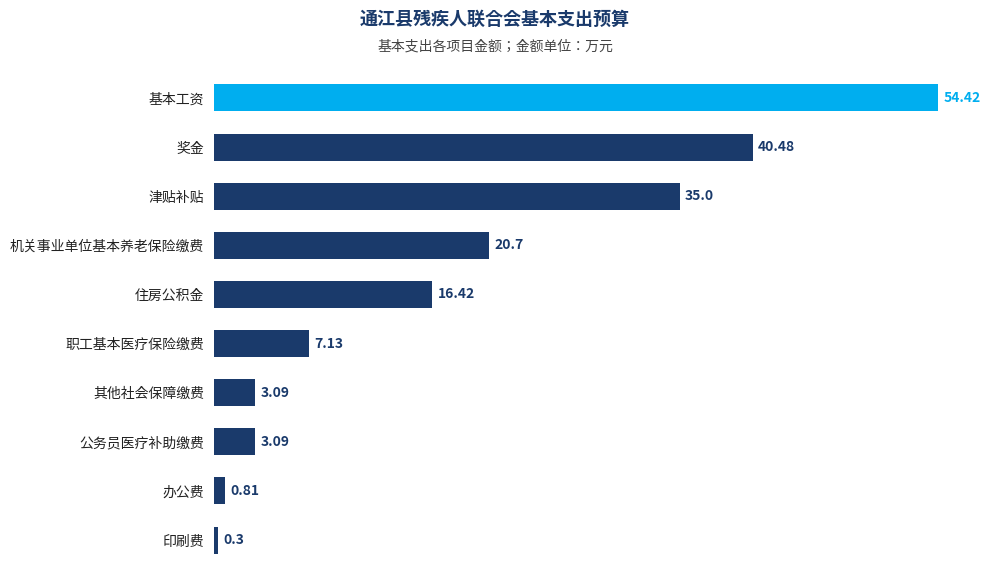

What is the difference between the values at 基本工资 and 住房公积金?

38.0